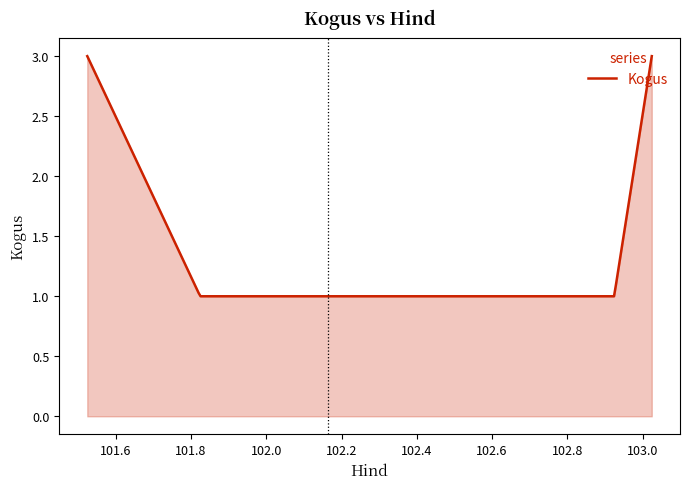

Does the chart display data point markers on the line(s)?

No